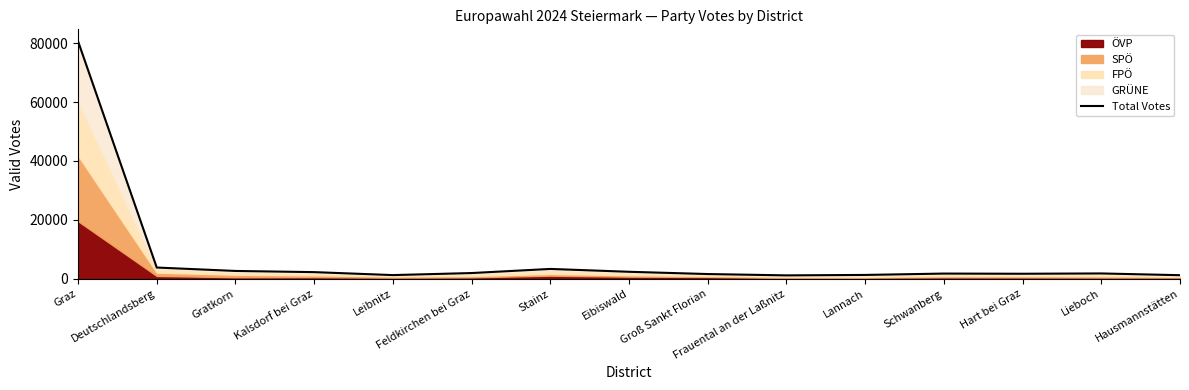

What is the label of the 1st point from the left?

Graz